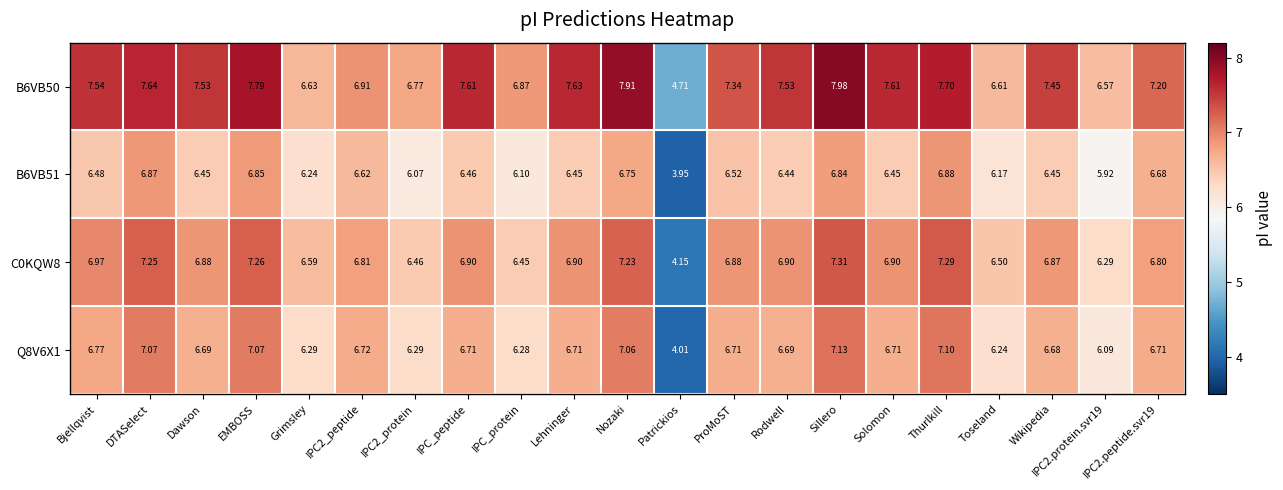

At which label does C0KQW8 first exceed 6?

Bjellqvist